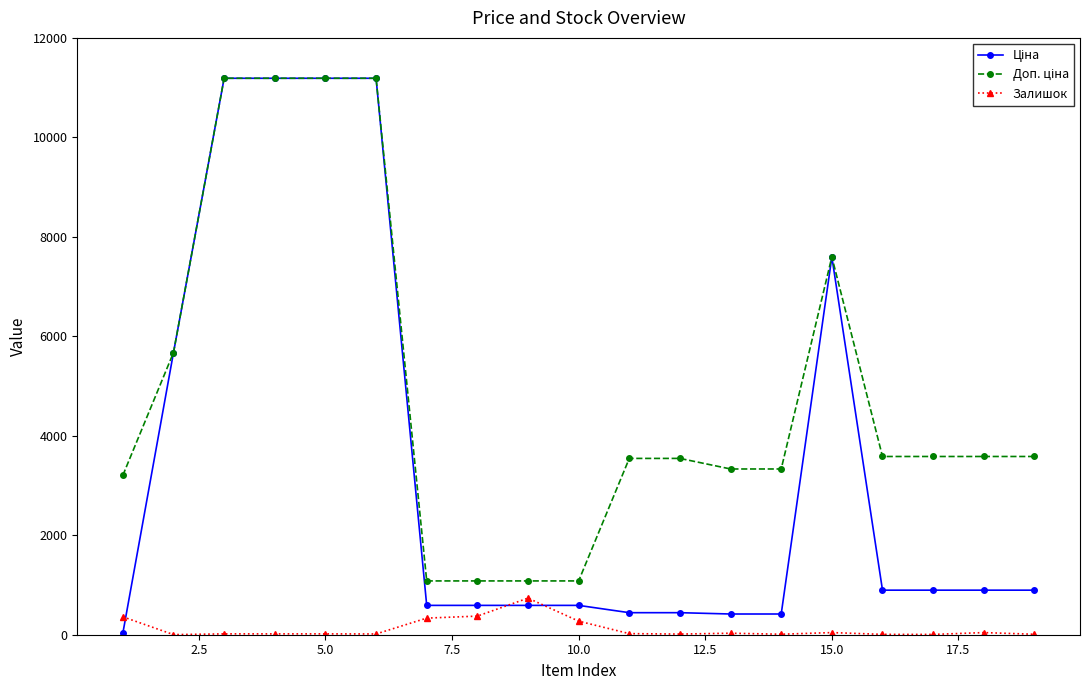

What is the maximum value shown in the chart?

11188.2